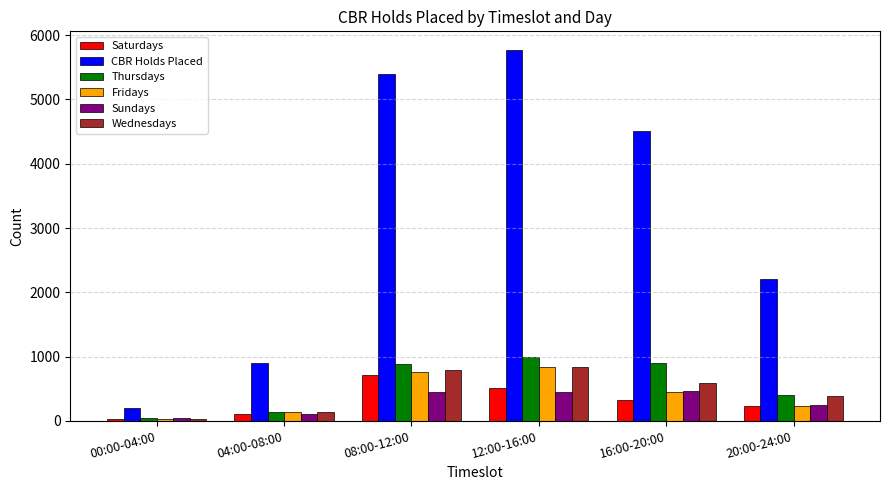

The Sundays series shows 37 at 00:00-04:00. True or false?

True